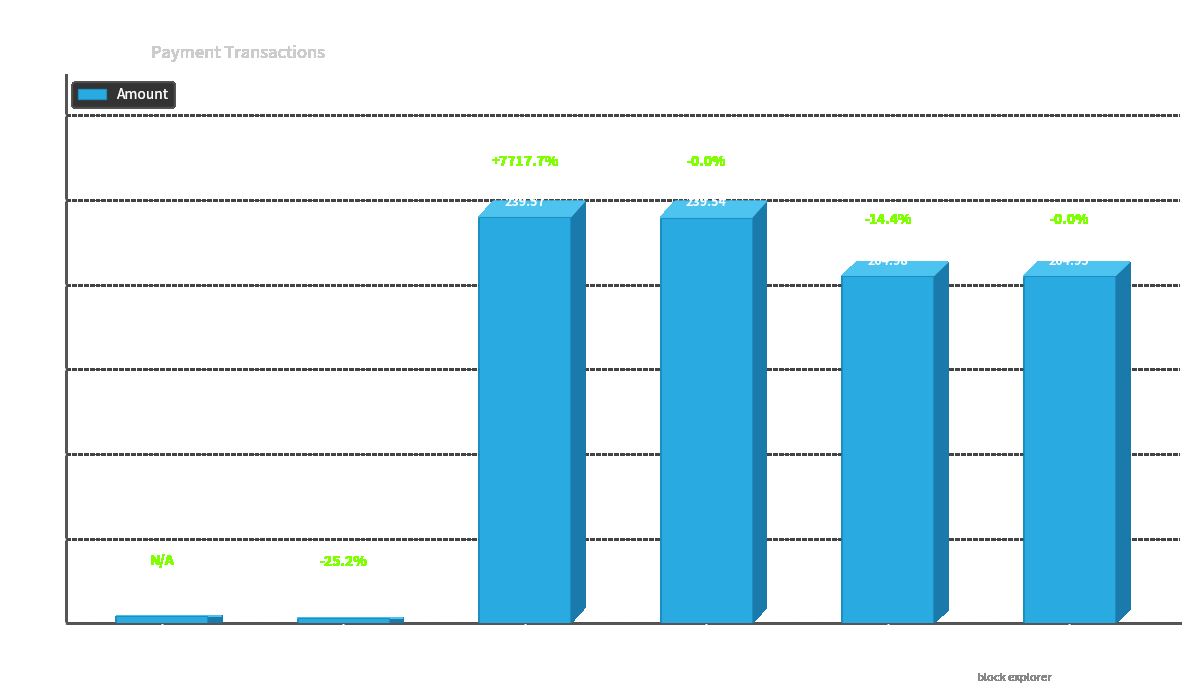

Rank the categories by value from highest to lowest.

75327, 75352, 107715, 107724, 75297, 75306